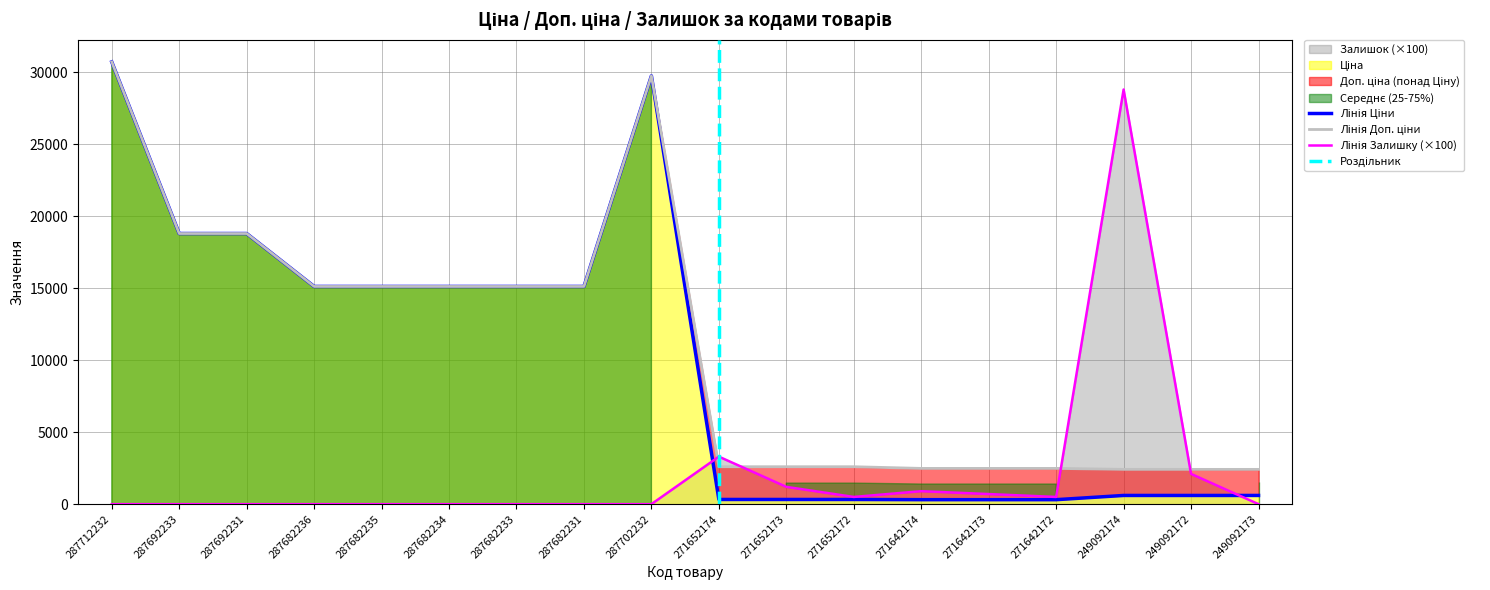

Which category has the lowest value in the Ціна series?

271642174